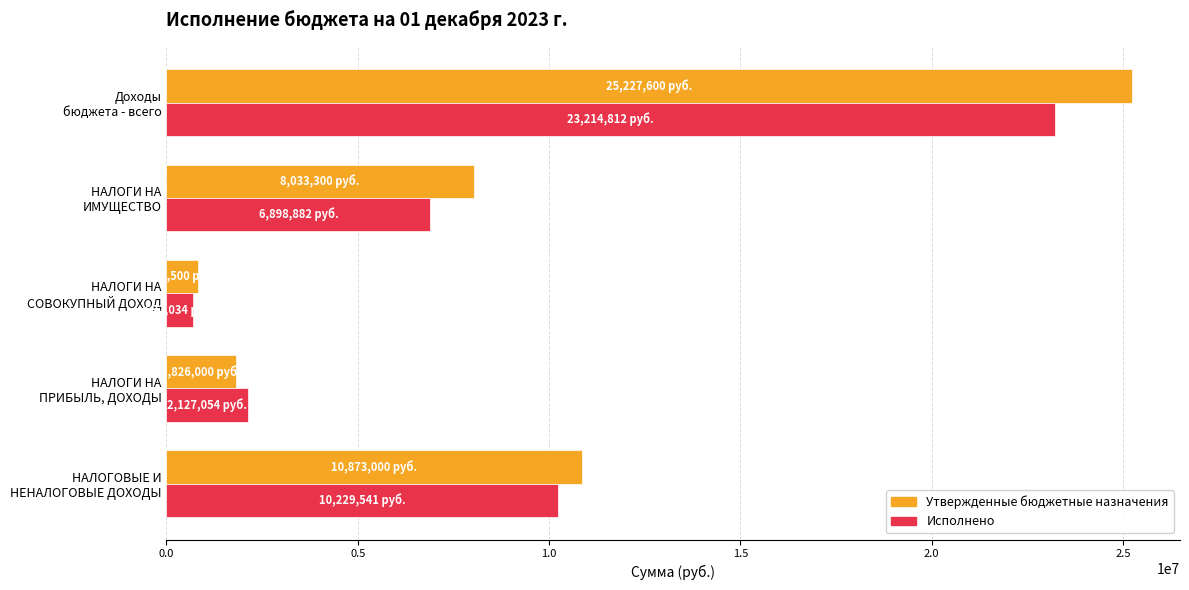

What is the average value of the Исполнено series?

8632464.7